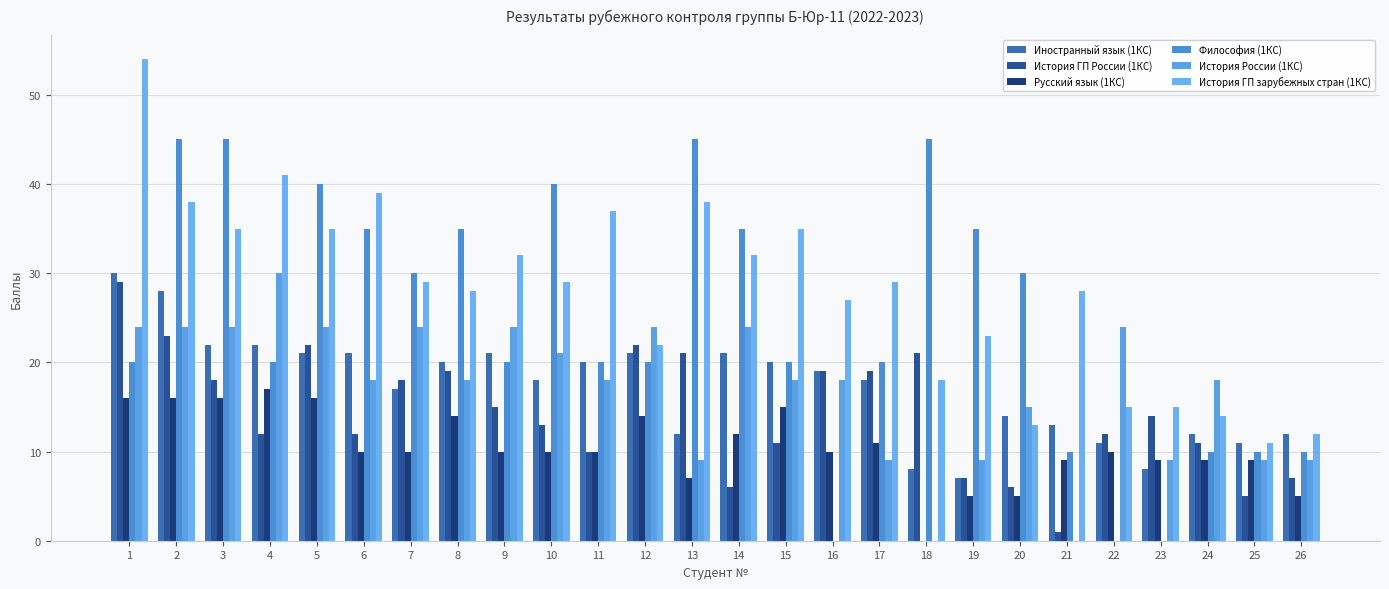

What is the value of the История России (1КС) bar at the 4th from the left?

30